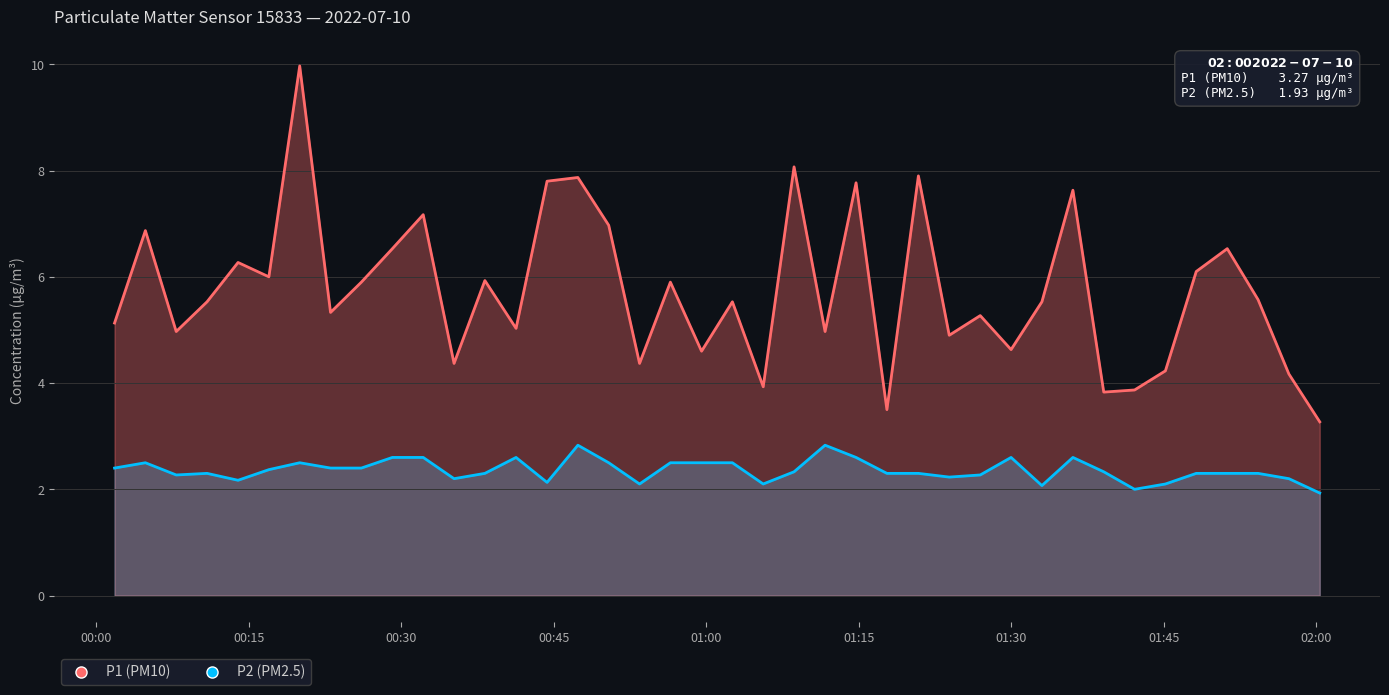

Where does the P1 series first go above 5?

2022-07-10T00:01:47